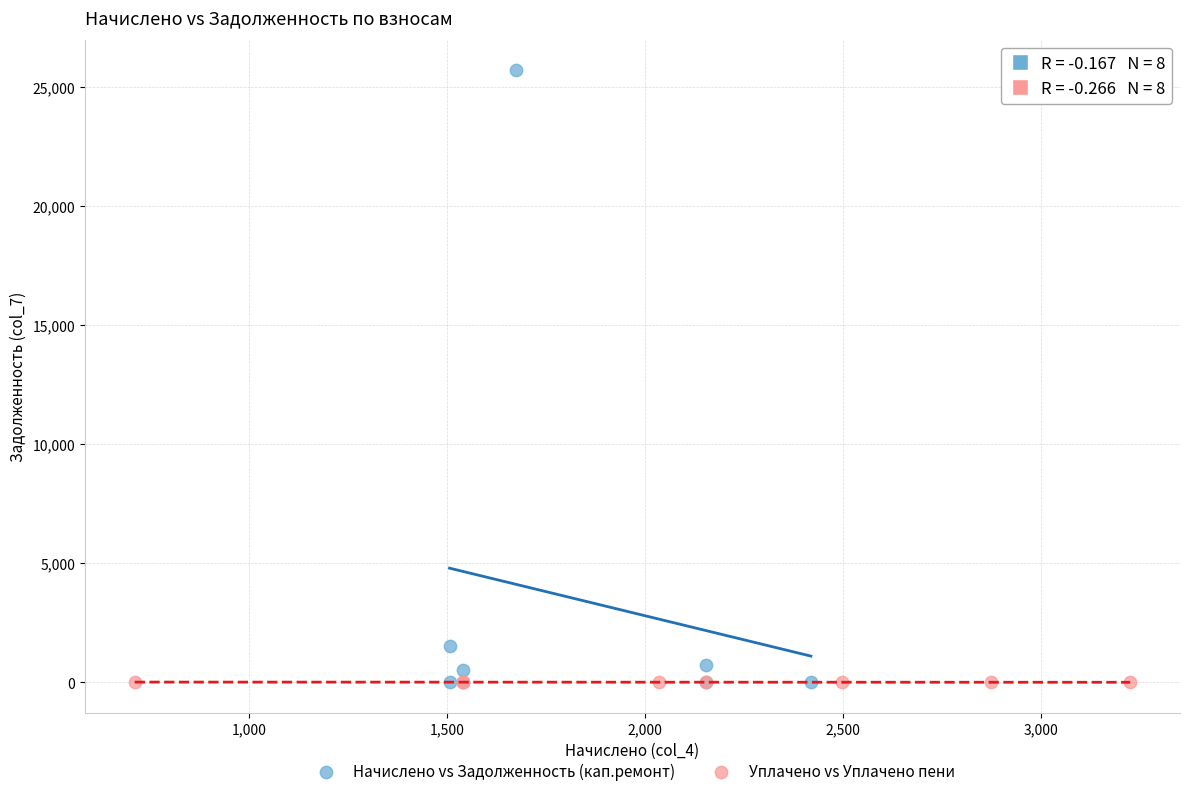

Which series contains the highest Y value?

Начислено vs Задолженность (кап.ремонт)